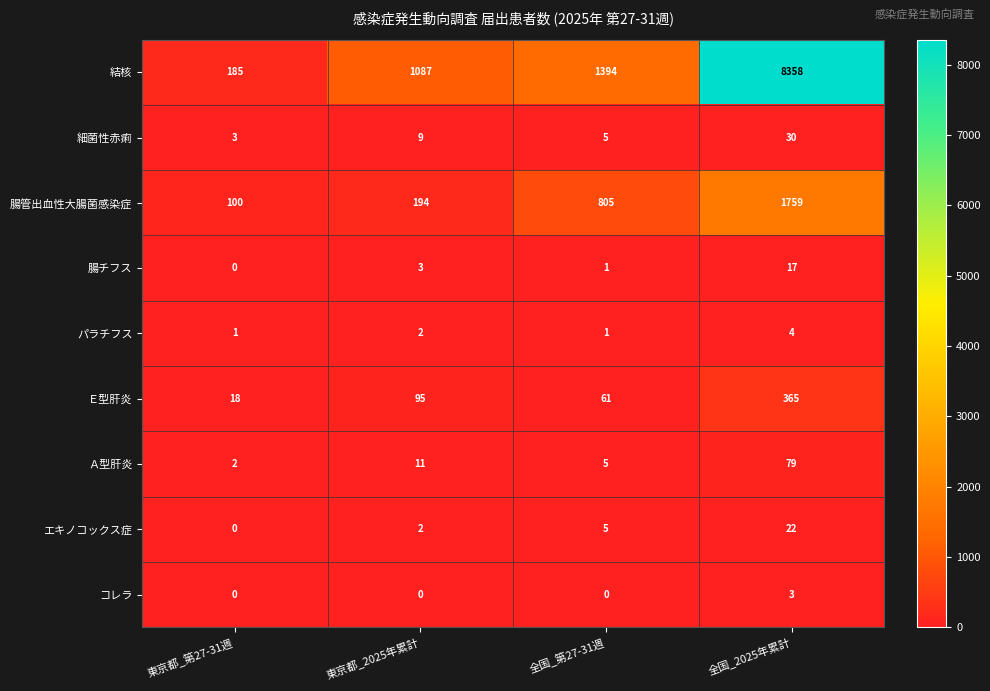

Is the value of 細菌性赤痢 at 全国_第27-31週 greater than the value of エキノコックス症 at 東京都_第27-31週?

Yes